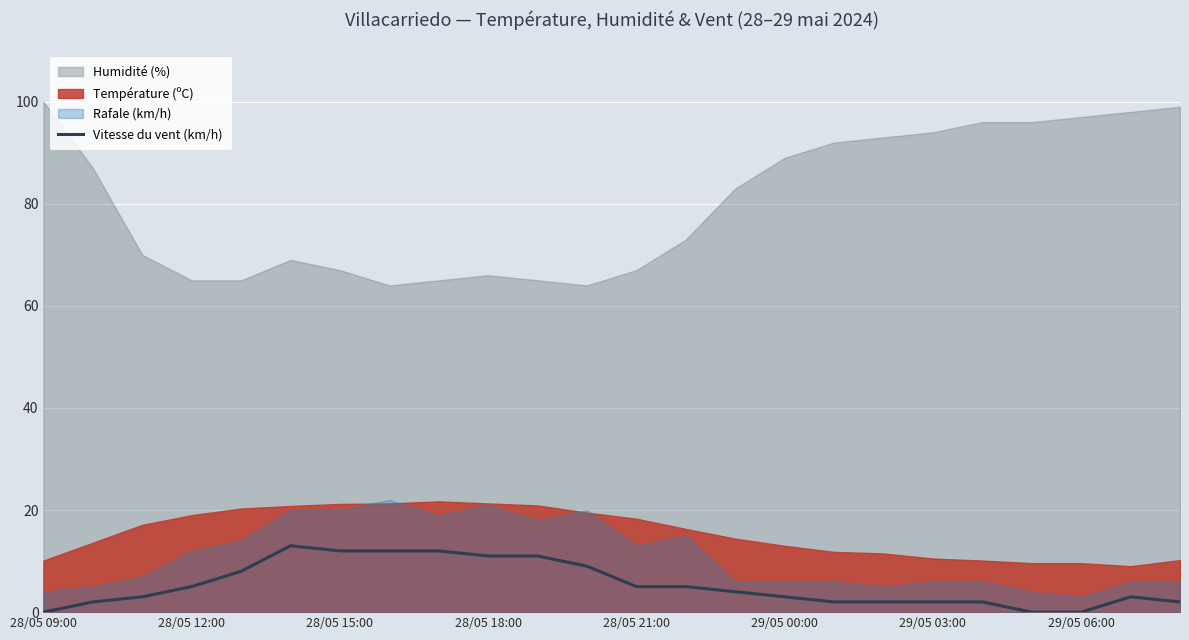

The value of Vitesse du vent (km/h) at 28/05 18:00 is 11. True or false?

True